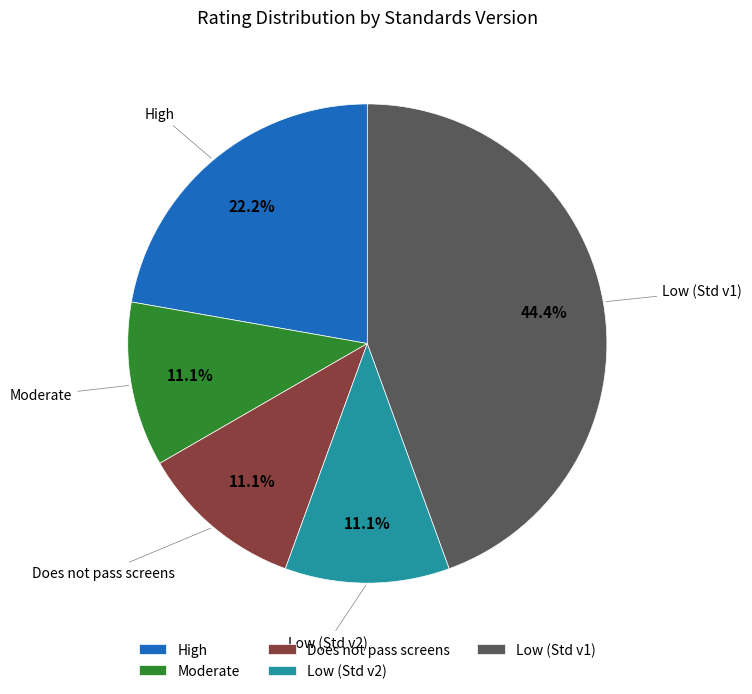

Does Low (Std v2) account for over 50% of the chart?

No